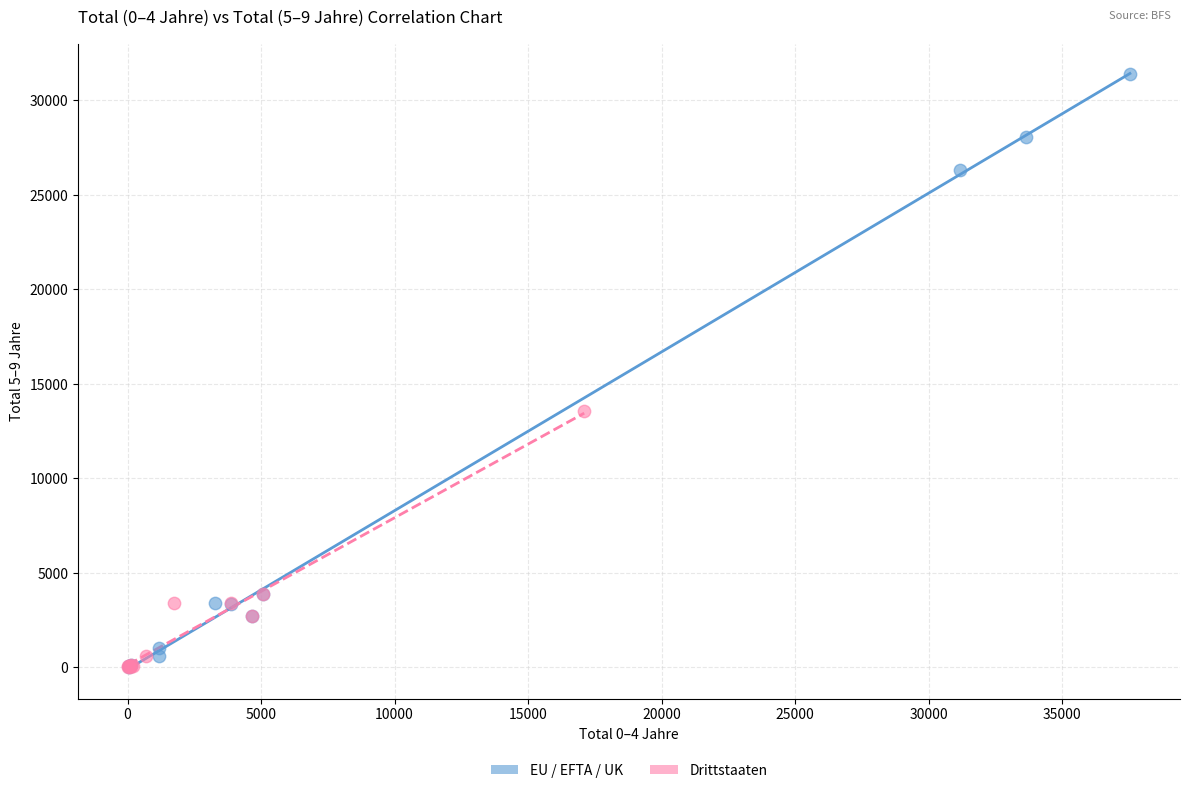

Which series has the widest spread of Y values?

EU / EFTA / UK